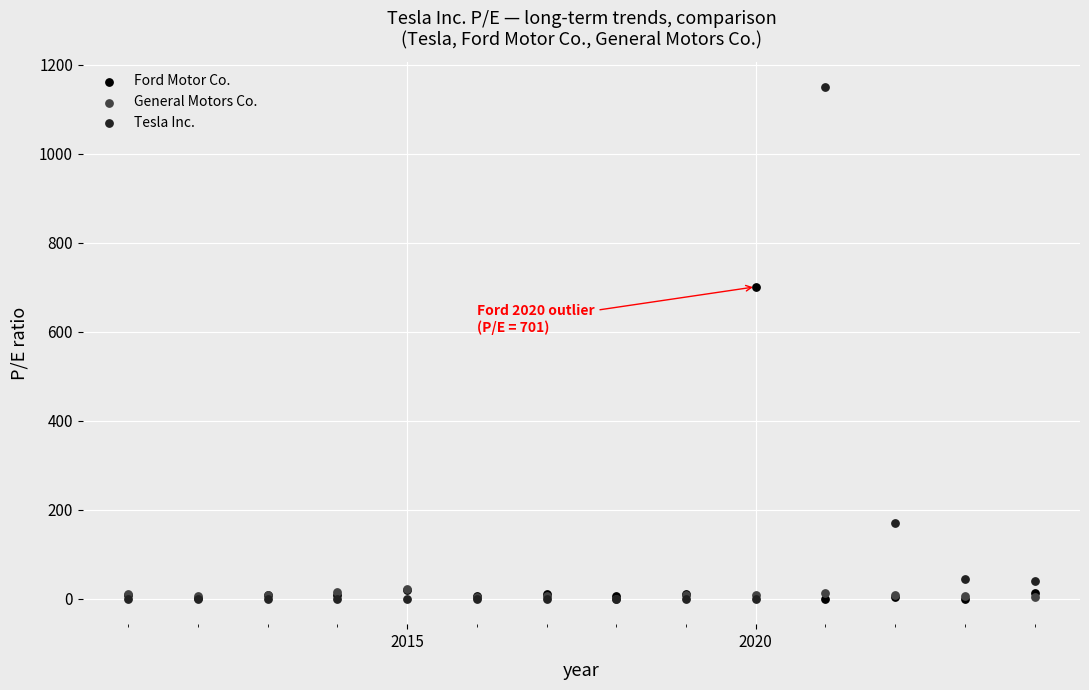

Across all series, what Y value is closest to 574?

701.0